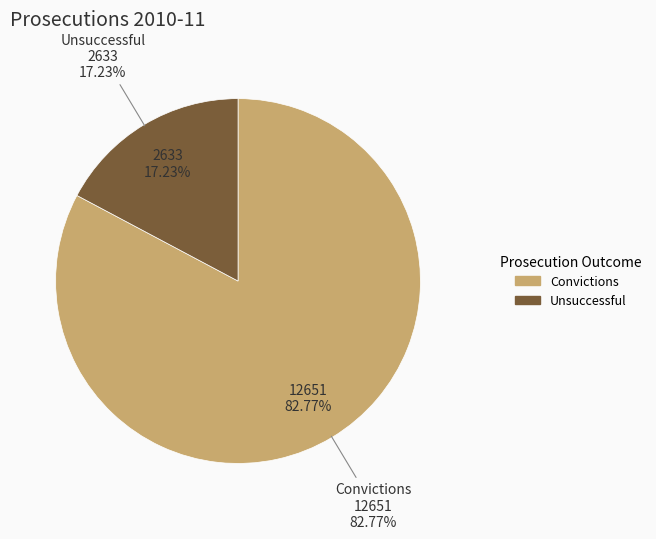

Which slice is the smallest?

Unsuccessful